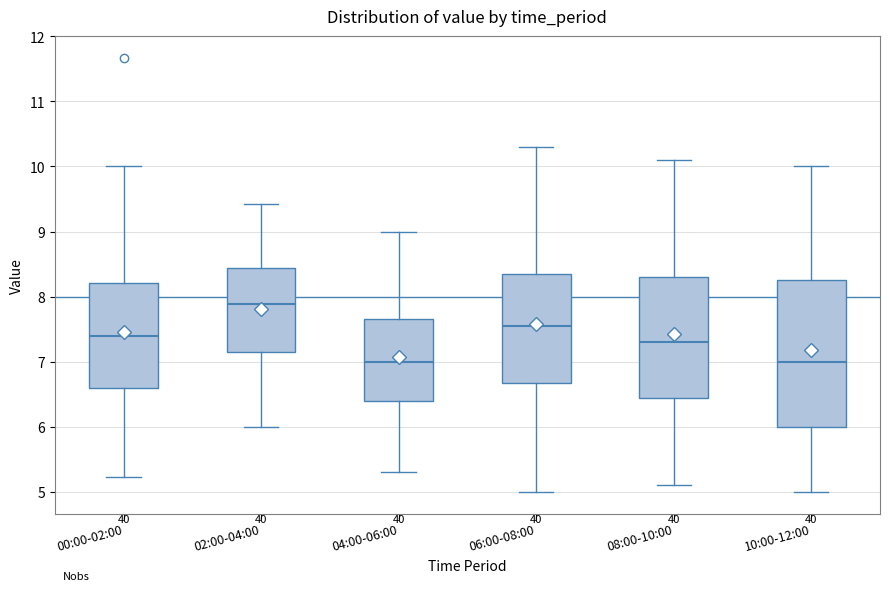

Where is the lower edge of the box for 10:00-12:00 on the y-axis? The values are not printed on the chart, so give them approximately, as read against the axis.

6.0